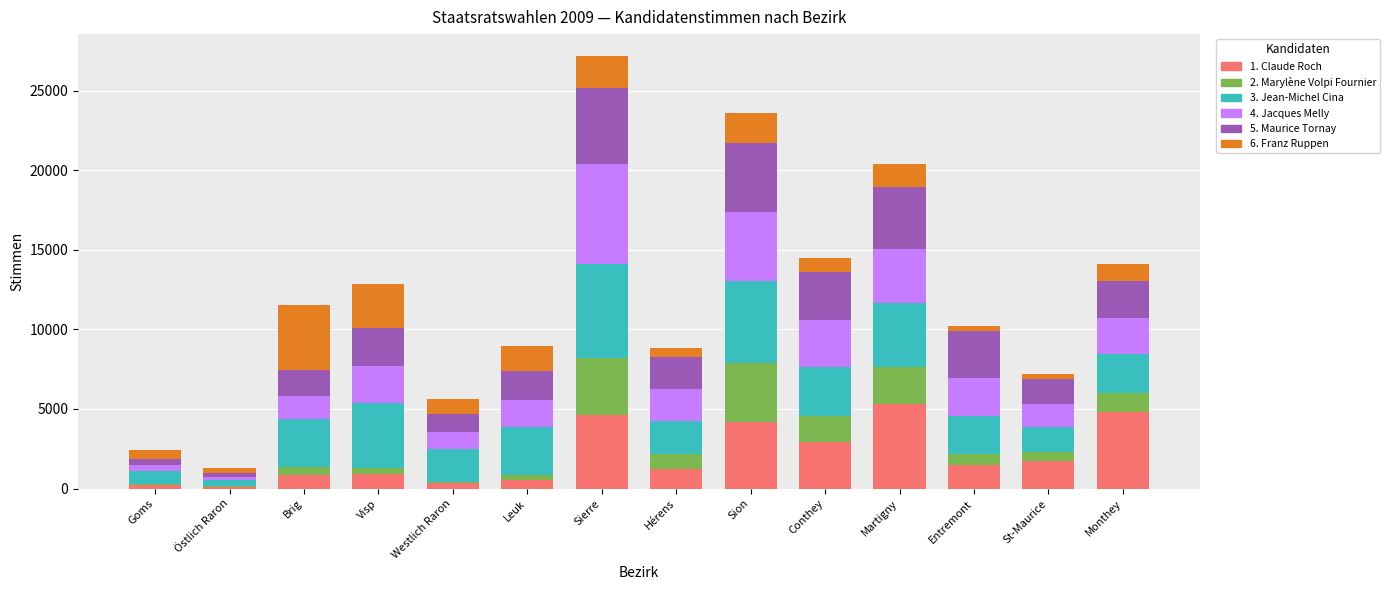

At which category is the sum across all series the highest?

Sierre